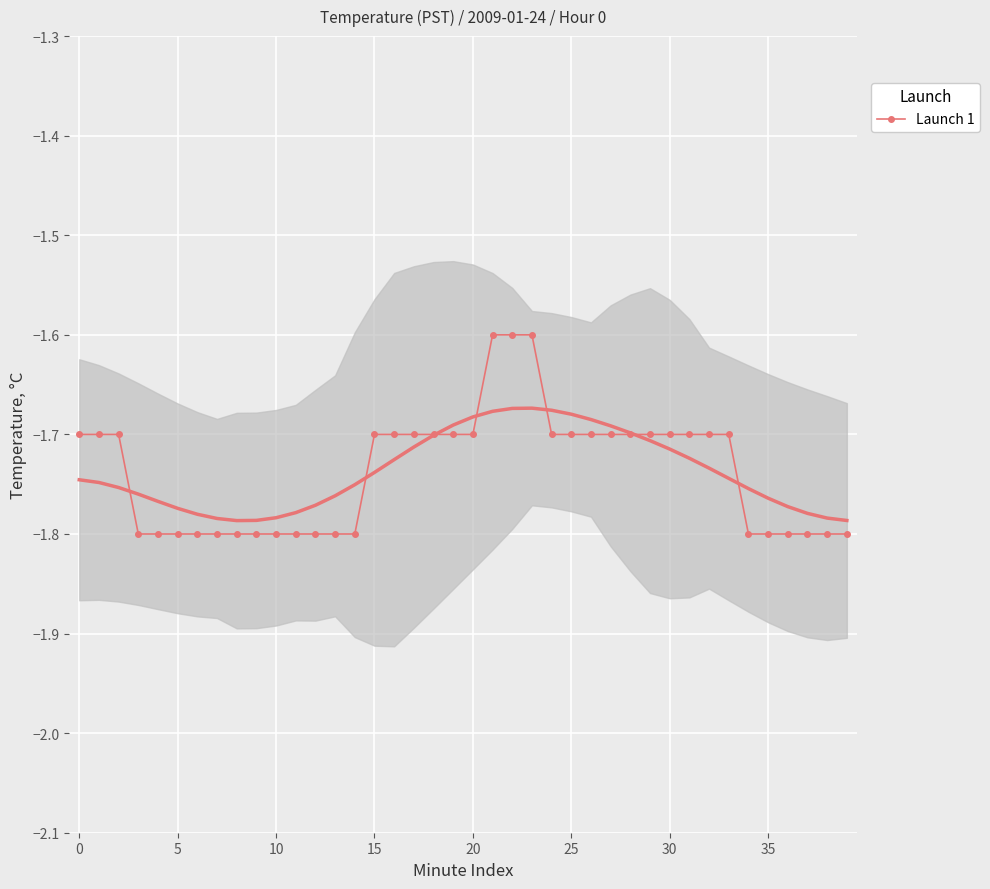

Reading left to right, extract all data points from this chart.

-1.7	-1.7	-1.7	-1.8	-1.8	-1.8	-1.8	-1.8	-1.8	-1.8	-1.8	-1.8	-1.8	-1.8	-1.8	-1.7	-1.7	-1.7	-1.7	-1.7	-1.7	-1.6	-1.6	-1.6	-1.7	-1.7	-1.7	-1.7	-1.7	-1.7	-1.7	-1.7	-1.7	-1.7	-1.8	-1.8	-1.8	-1.8	-1.8	-1.8